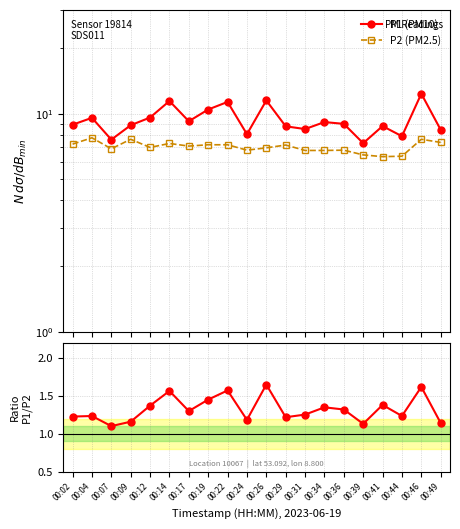

At 00:04, list the series in order from smallest to largest.

P1 / P2, P2 (PM2.5), P1 (PM10)